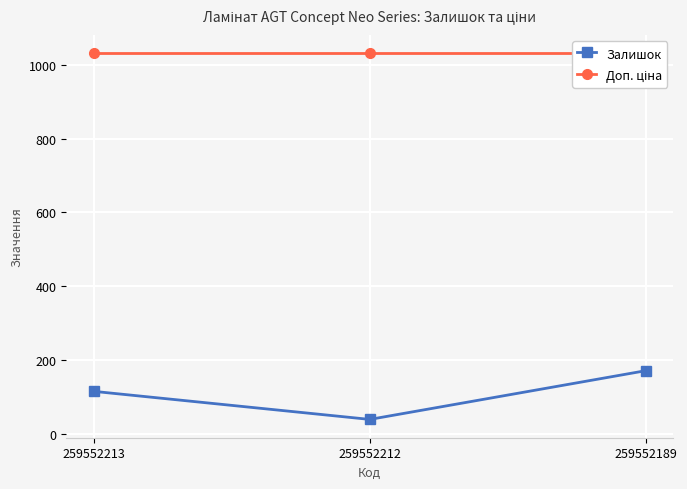

List the labels in order of Доп. ціна value, largest first.

259552213, 259552212, 259552189